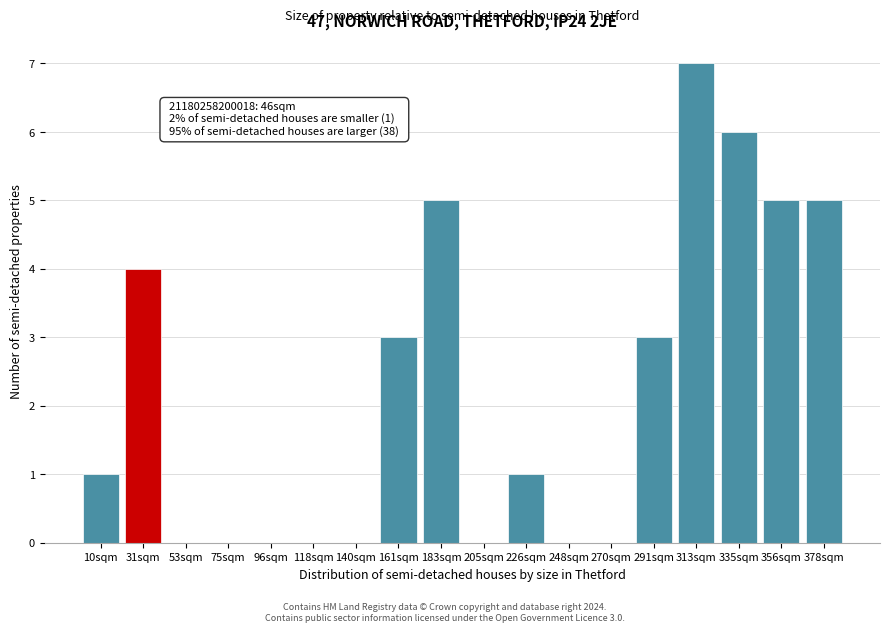

Reading left to right, extract all data points from this chart.

10sqm=1	31sqm=4	53sqm=0	75sqm=0	96sqm=0	118sqm=0	140sqm=0	161sqm=3	183sqm=5	205sqm=0	226sqm=1	248sqm=0	270sqm=0	291sqm=3	313sqm=7	335sqm=6	356sqm=5	378sqm=5